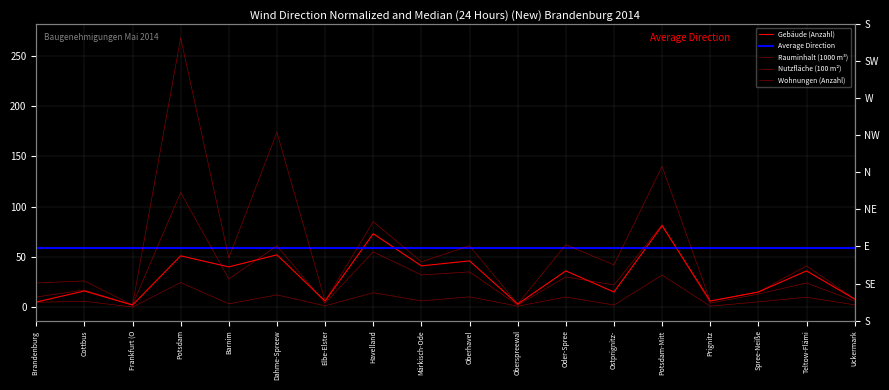

What is the difference between the second highest and minimum values in the Rauminhalt (1000 m³) series?

80.0